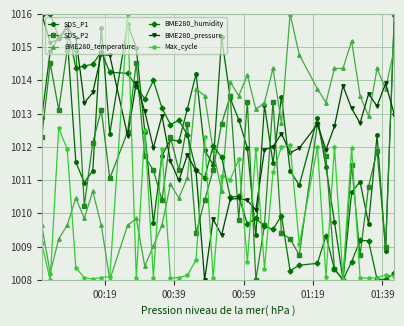

What is the value of the BME280_pressure point at the 2nd from the left?

1015.1